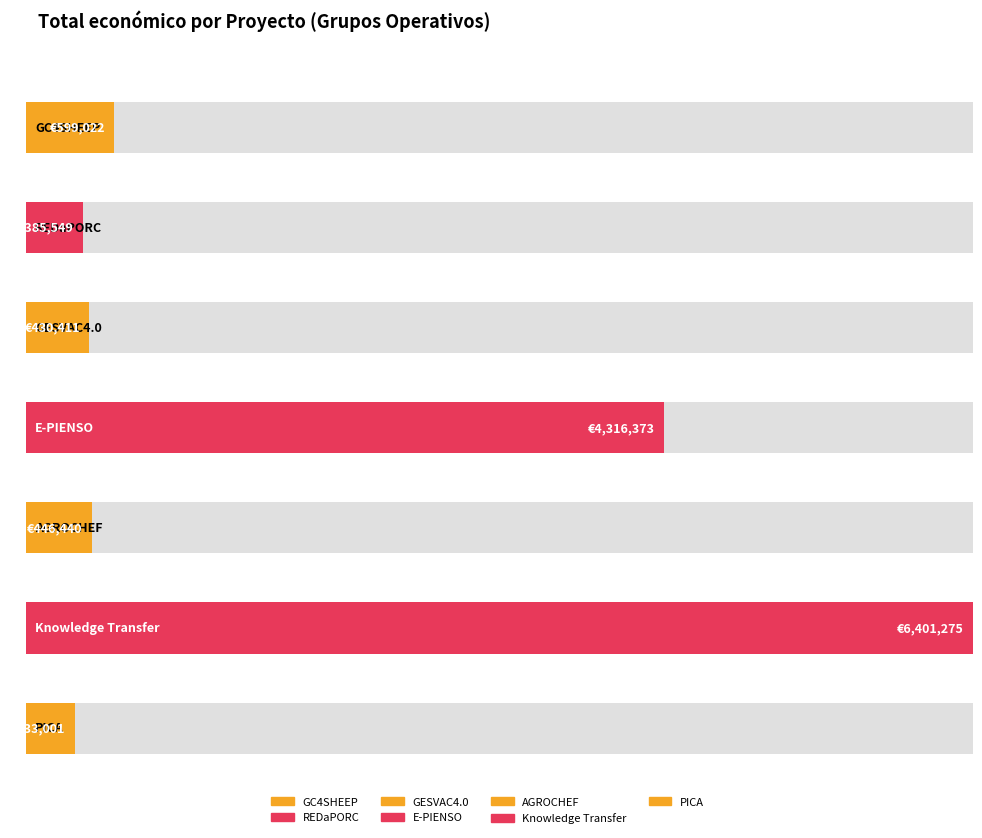

Does the chart contain any negative values?

No